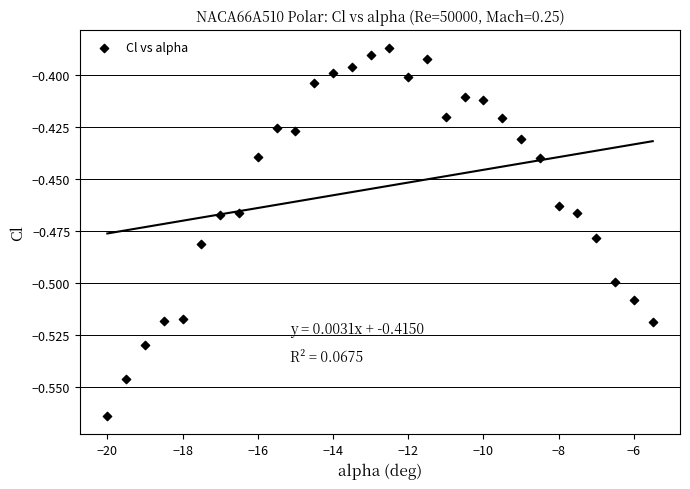

What is the range of X values (max minus min)?

14.5